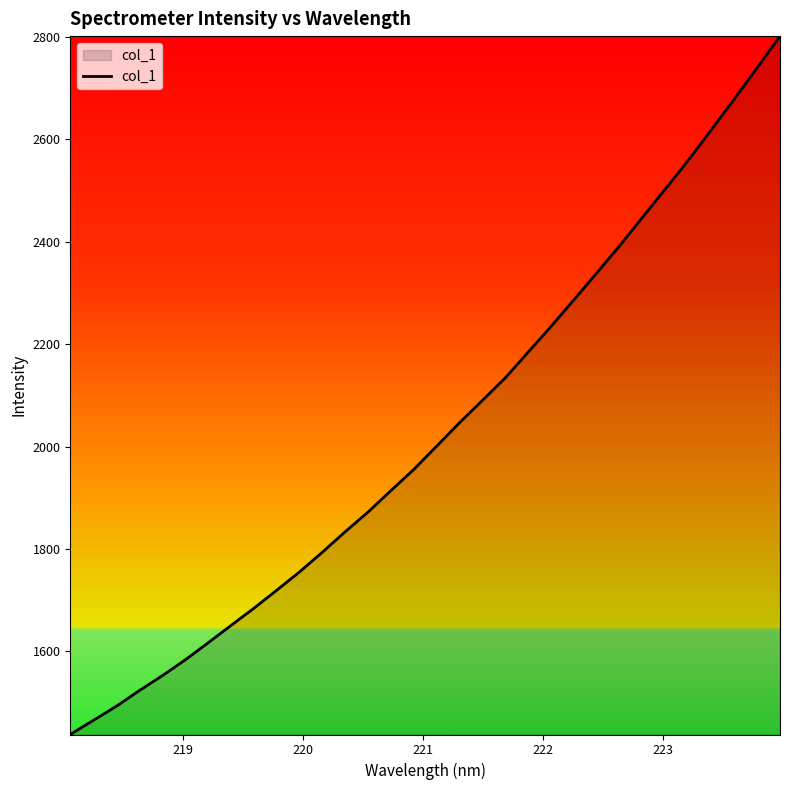

What is the maximum value shown in the chart?

2801.6